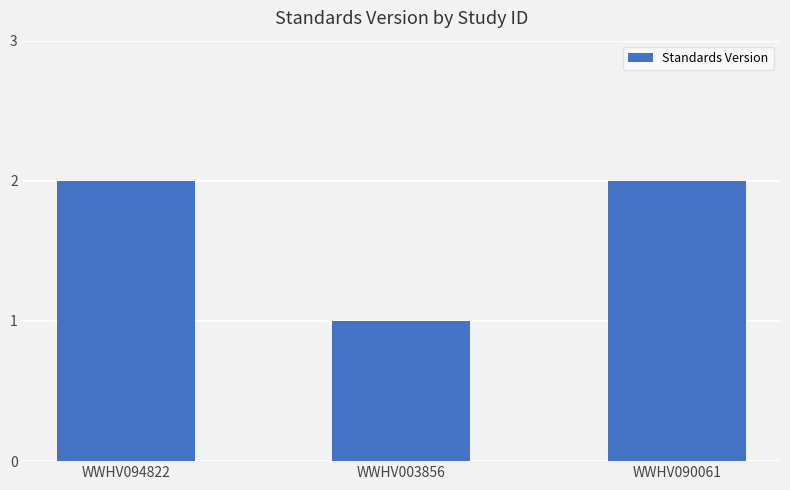

How many values are between 1 and 2?

3